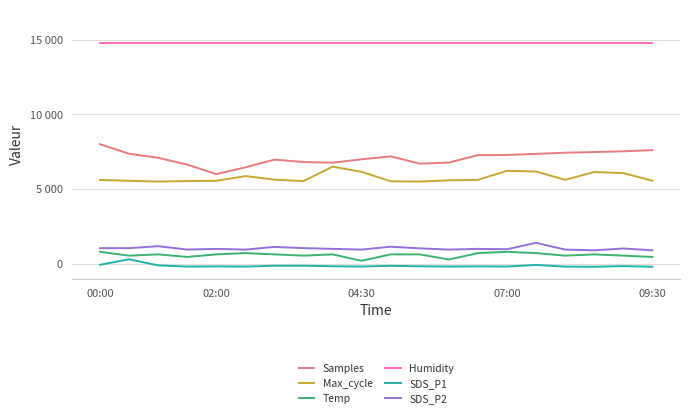

Which series has the widest spread of values?

Samples